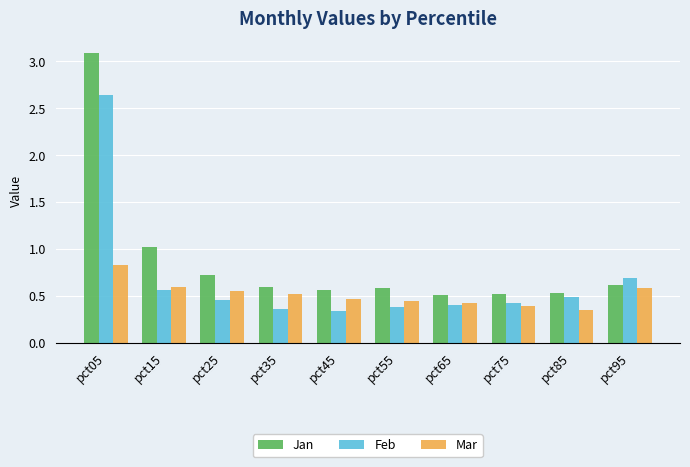

What is the difference between the Mar values at pct15 and pct55?

0.2